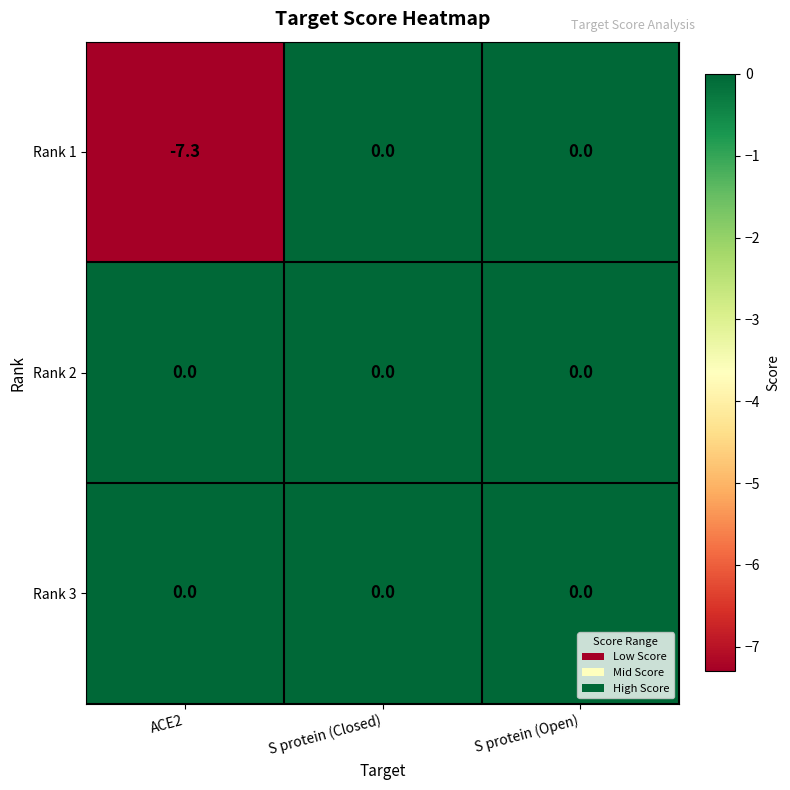

What value does the Rank 1 series have at ACE2?

-7.3